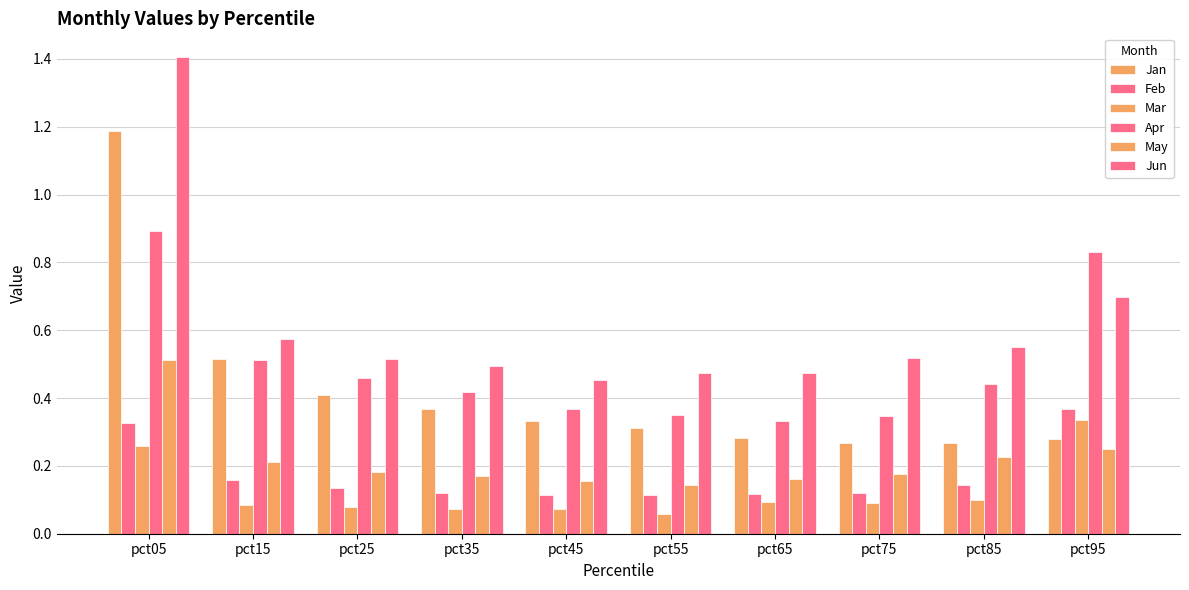

Reading right to left, transcribe all the data shown in this chart.

Jan: pct95=0.3	pct85=0.3	pct75=0.3	pct65=0.3	pct55=0.3	pct45=0.3	pct35=0.4	pct25=0.4	pct15=0.5	pct05=1.2
Feb: pct95=0.4	pct85=0.1	pct75=0.1	pct65=0.1	pct55=0.1	pct45=0.1	pct35=0.1	pct25=0.1	pct15=0.2	pct05=0.3
Mar: pct95=0.3	pct85=0.1	pct75=0.1	pct65=0.1	pct55=0.1	pct45=0.1	pct35=0.1	pct25=0.1	pct15=0.1	pct05=0.3
Apr: pct95=0.8	pct85=0.4	pct75=0.3	pct65=0.3	pct55=0.3	pct45=0.4	pct35=0.4	pct25=0.5	pct15=0.5	pct05=0.9
May: pct95=0.2	pct85=0.2	pct75=0.2	pct65=0.2	pct55=0.1	pct45=0.2	pct35=0.2	pct25=0.2	pct15=0.2	pct05=0.5
Jun: pct95=0.7	pct85=0.5	pct75=0.5	pct65=0.5	pct55=0.5	pct45=0.5	pct35=0.5	pct25=0.5	pct15=0.6	pct05=1.4